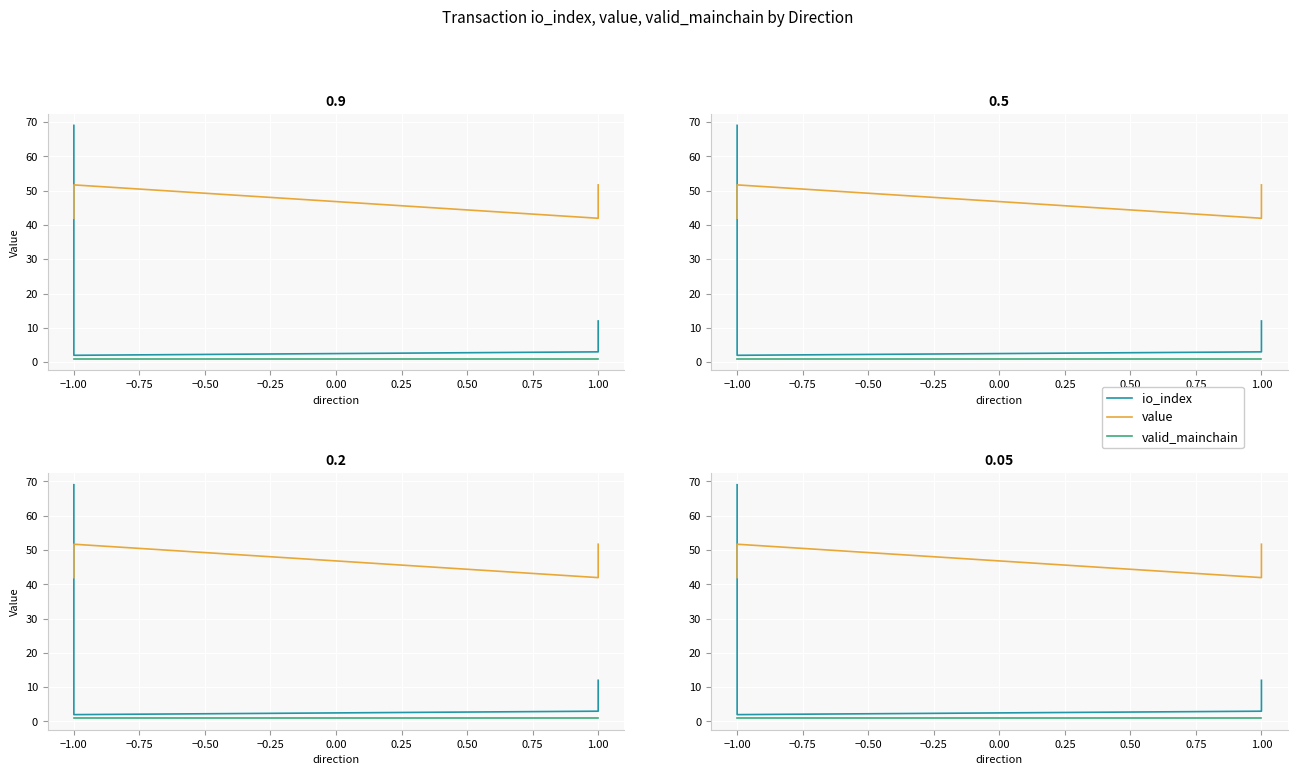

The value of io_index at −1.00 is 31.7. True or false?

False